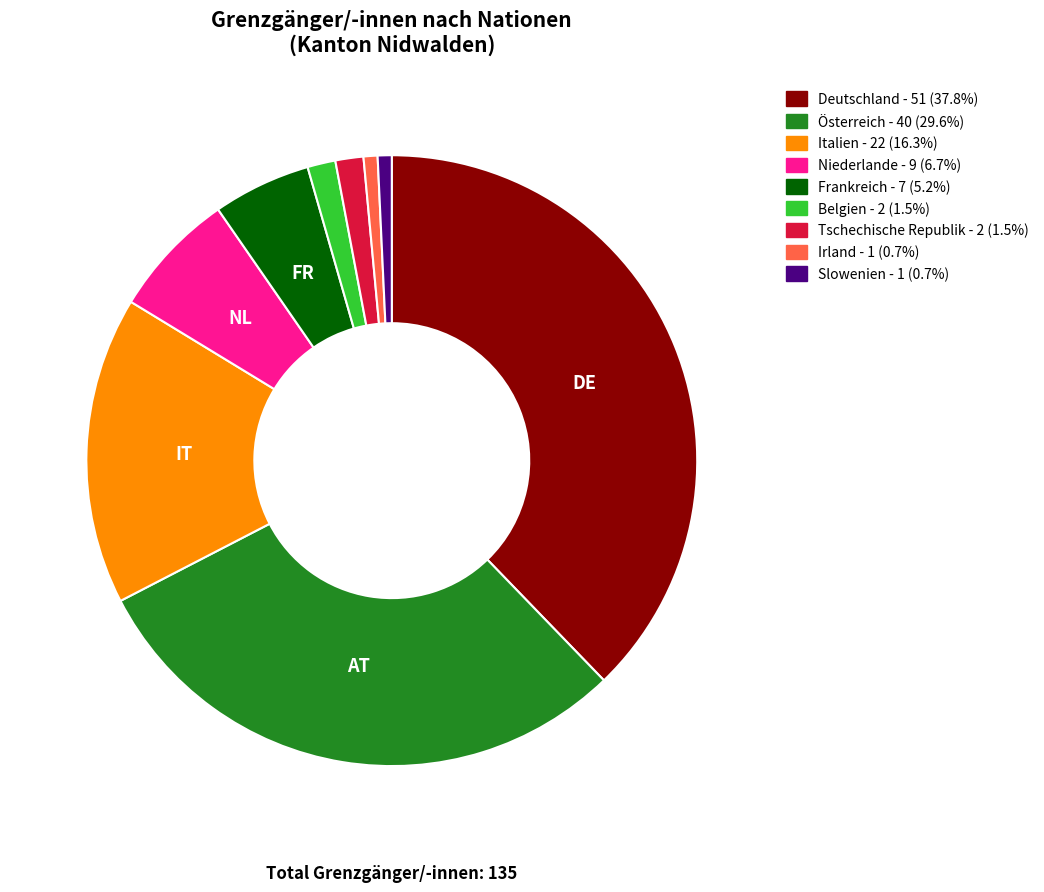

Approximately how many times larger is the value at Italien - 22 (16.3%) compared to Irland - 1 (0.7%)?

22.0